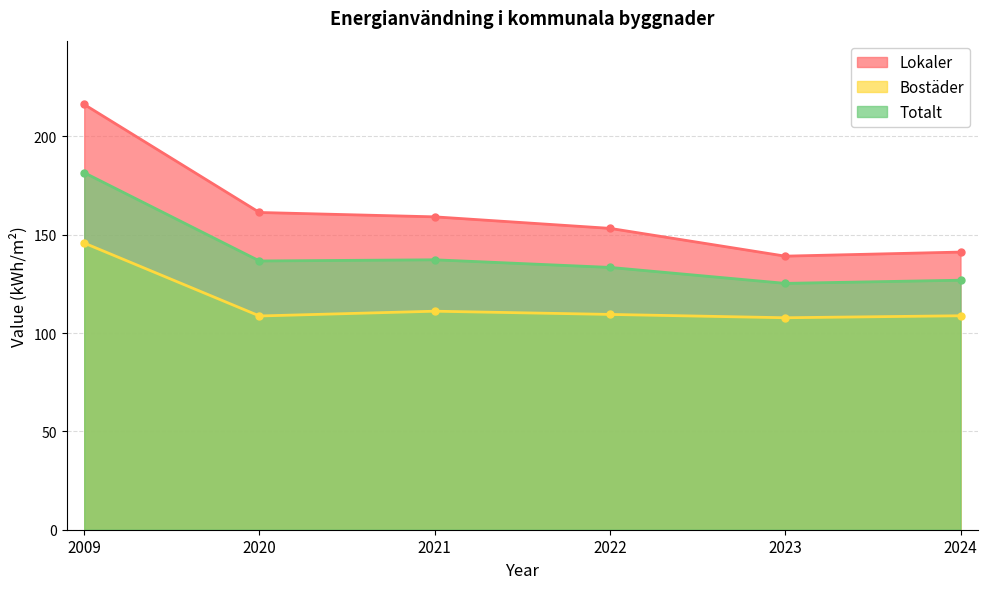

At 2009, list the series in order from largest to smallest.

Lokaler, Totalt, Bostäder